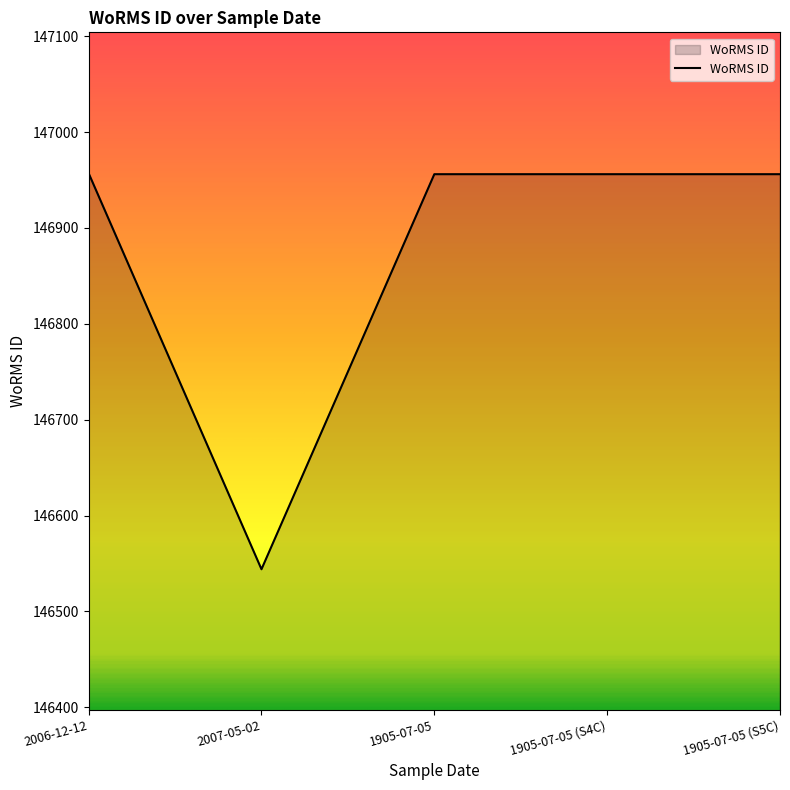

Where is the first local minimum?

2007-05-02